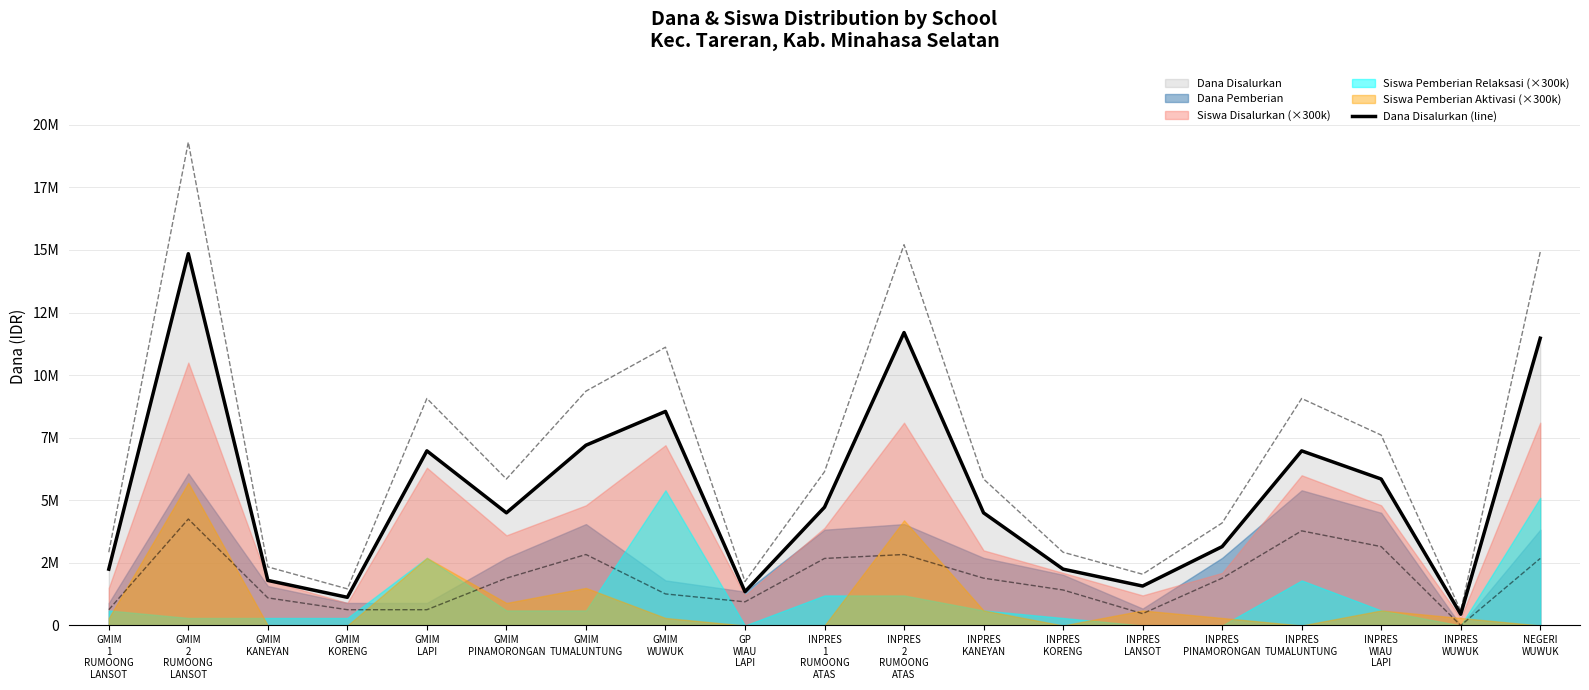

The value at GMIM
KORENG is 1125000. True or false?

True